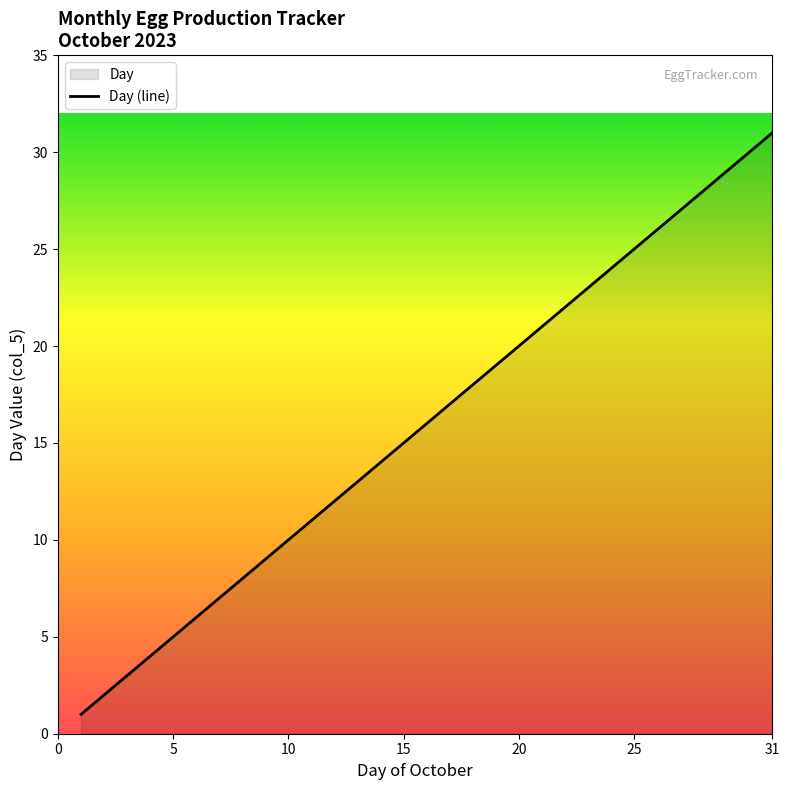

Between 16 and 14, which is larger?

16